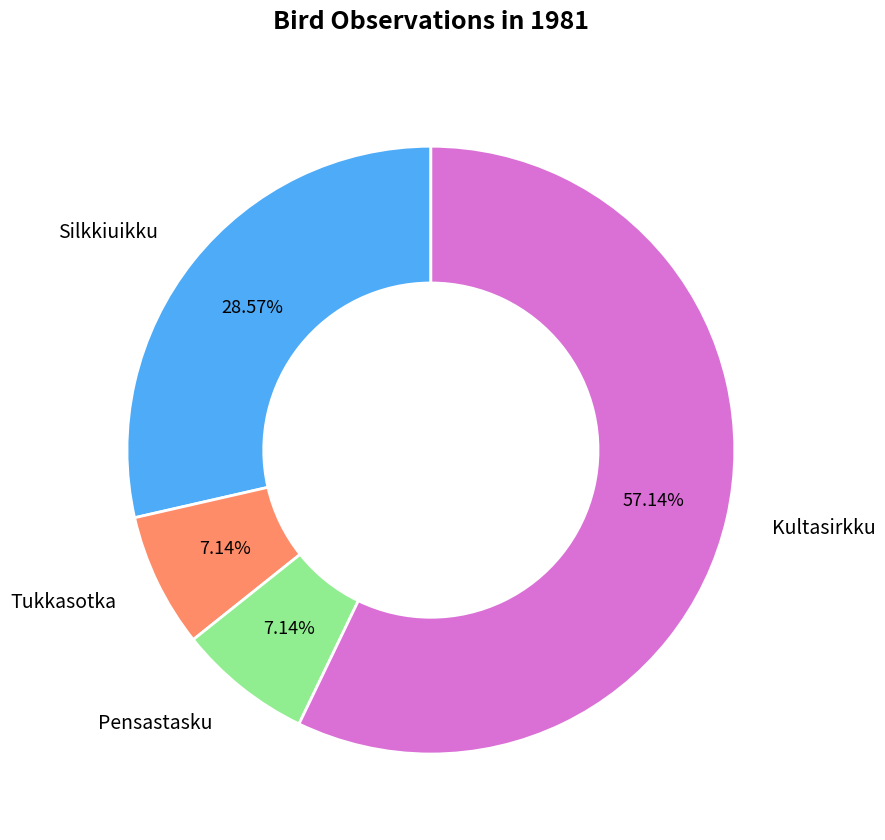

How many segments does this pie chart have?

4